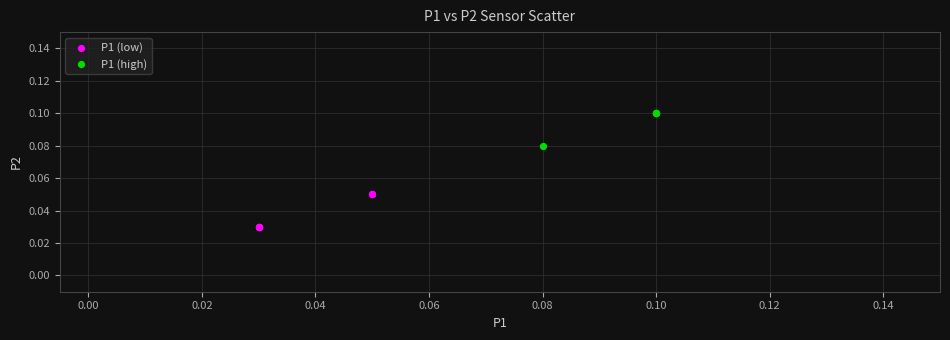

Which series reaches the minimum Y coordinate?

P1 (low)